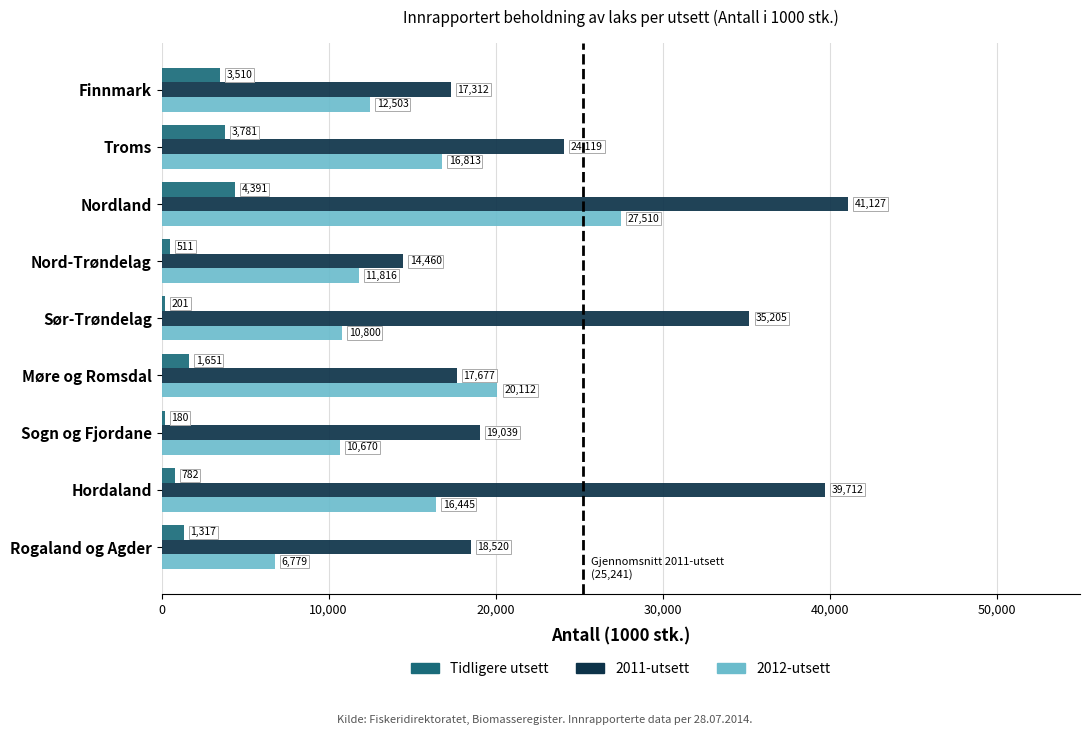

Is the value of Tidligere utsett at Sogn og Fjordane greater than the value of 2012-utsett at Rogaland og Agder?

No